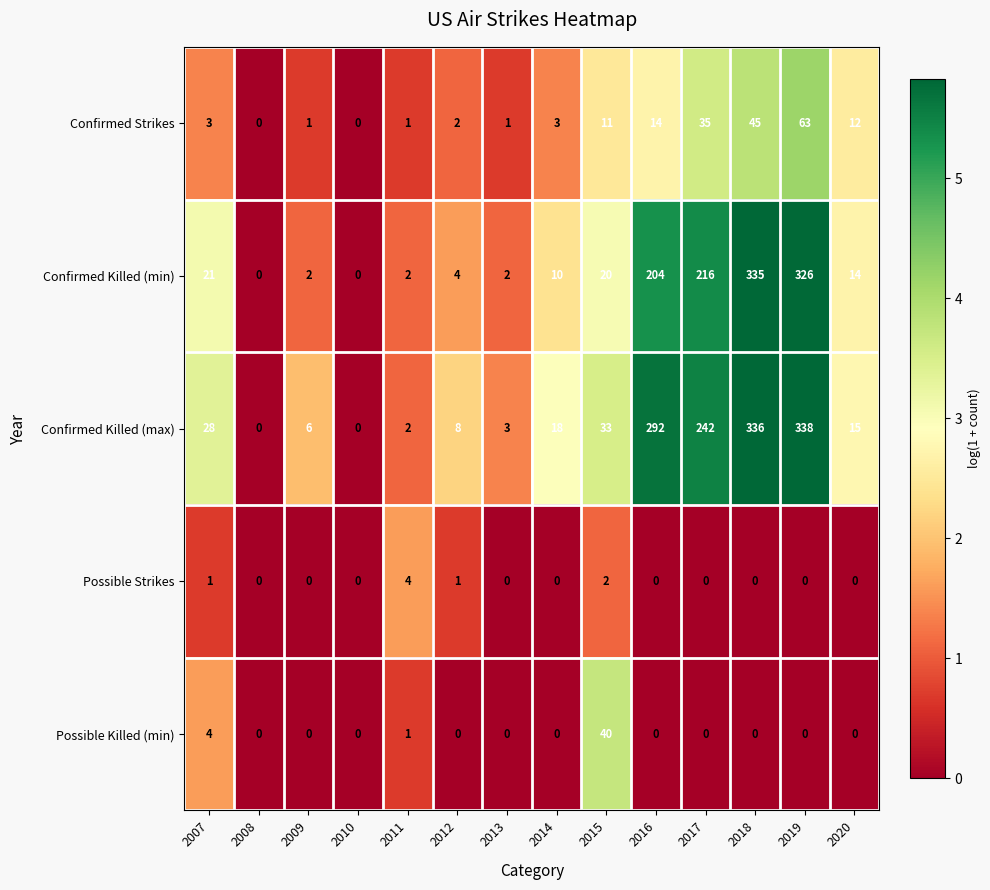

At which label is Possible Killed (min) closest to 20?

2007